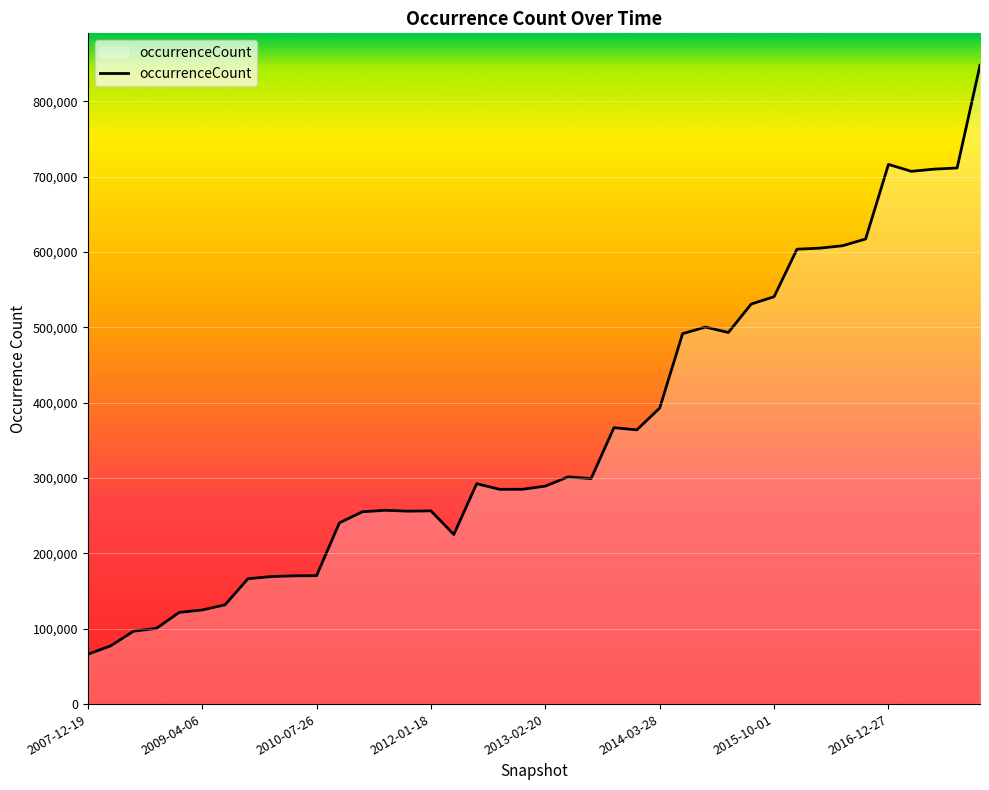

Does the chart display data point markers on the line(s)?

No